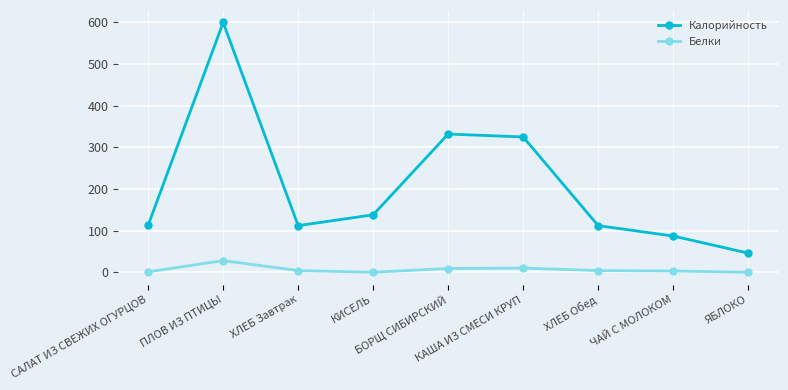

At how many categories does at least one series exceed 533?

1